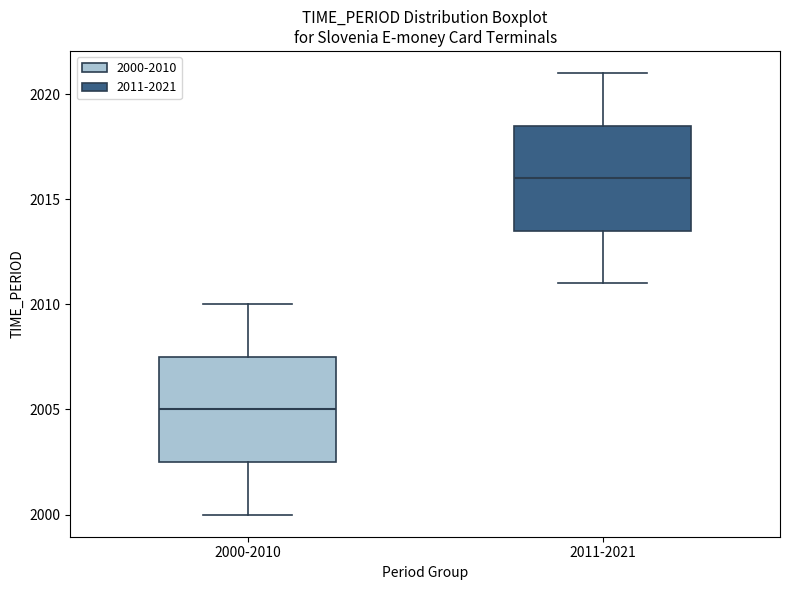

Where does the median line of the box for 2011-2021 sit on the y-axis? The values are not printed on the chart, so give them approximately, as read against the axis.

2016.0